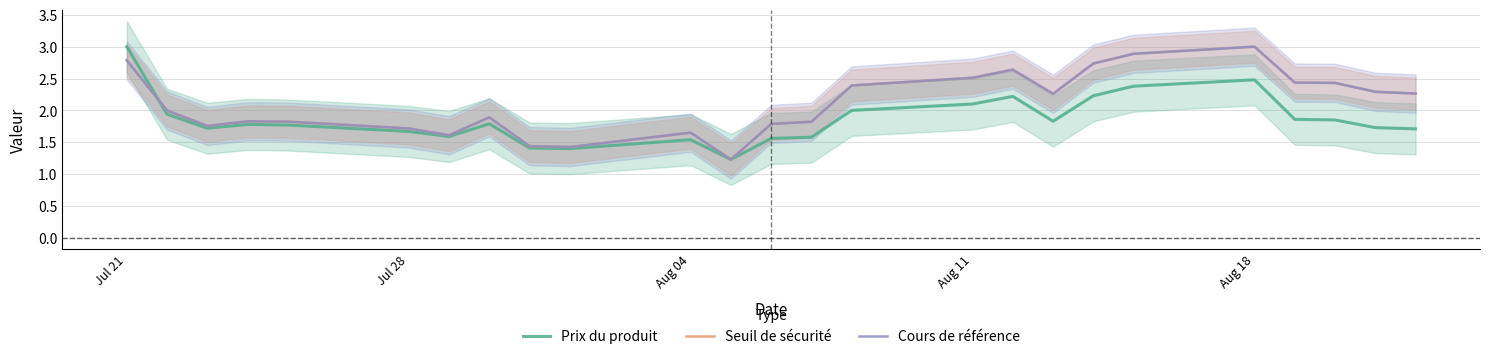

What is the minimum value for Seuil de sécurité?

1.2